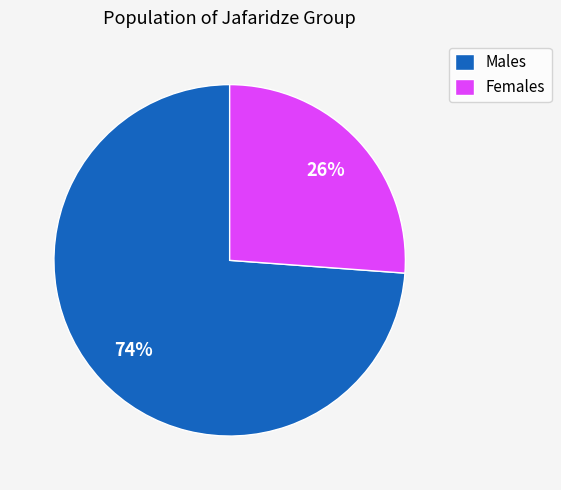

Is the sum of Females and Males greater than half?

Yes